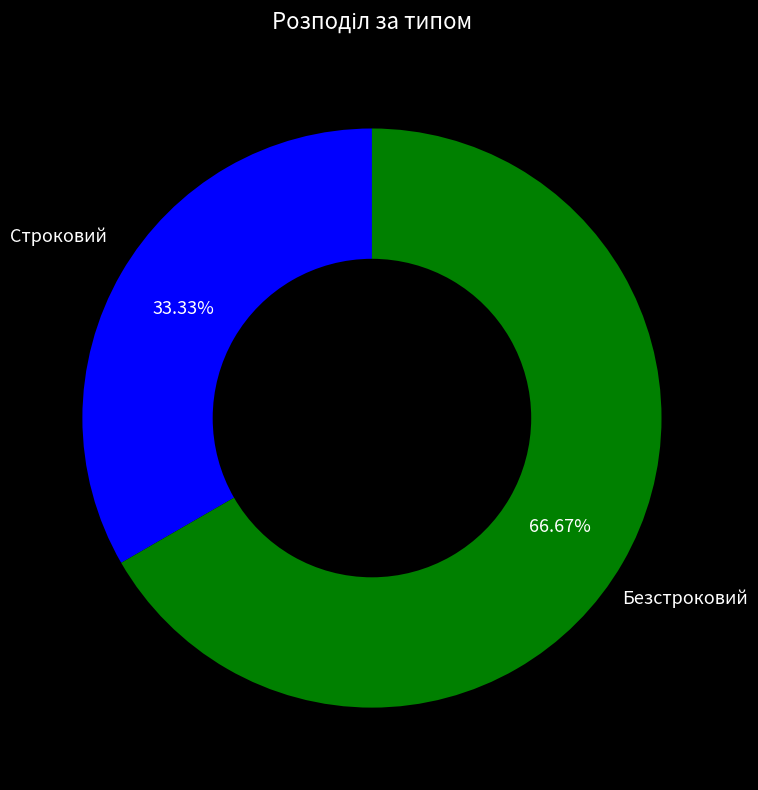

Is there any slice that represents more than half of the pie?

Yes